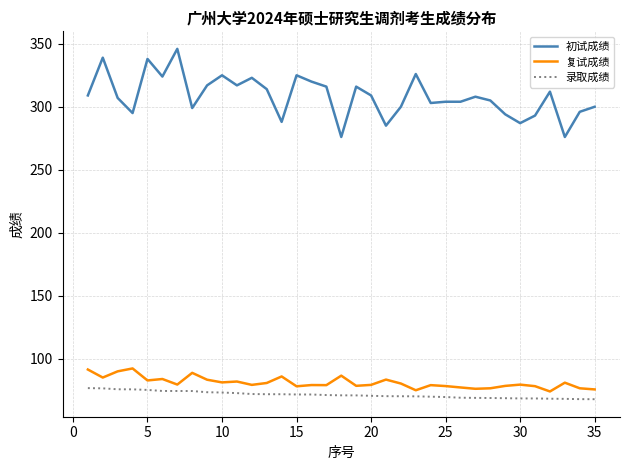

Which series has the largest total across all categories?

初试成绩